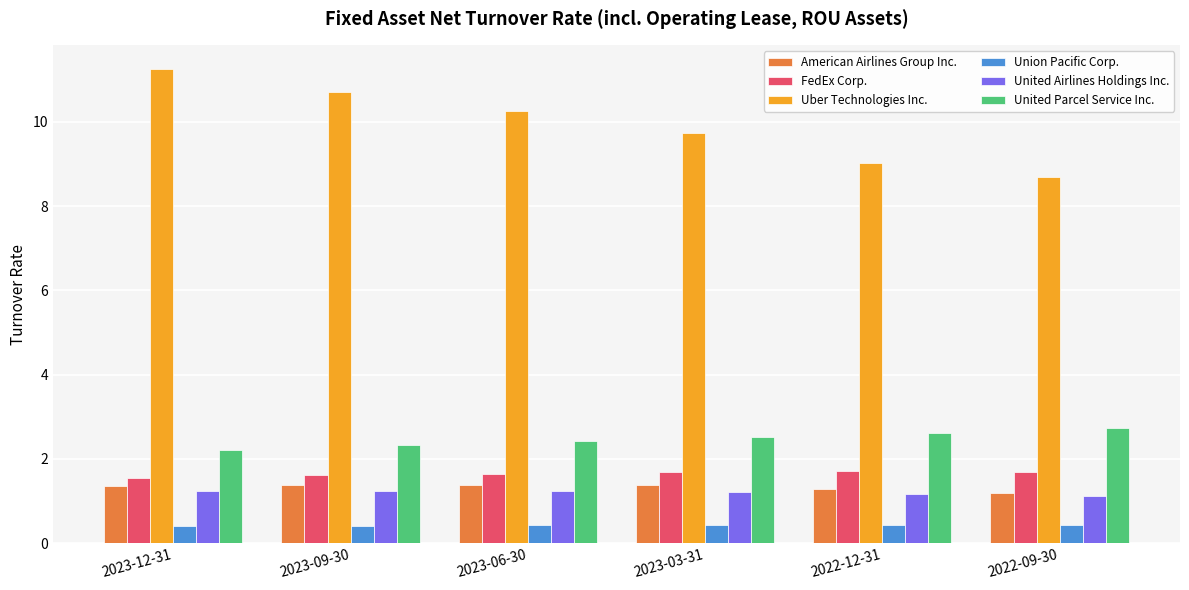

At how many categories does at least one series exceed 10?

3